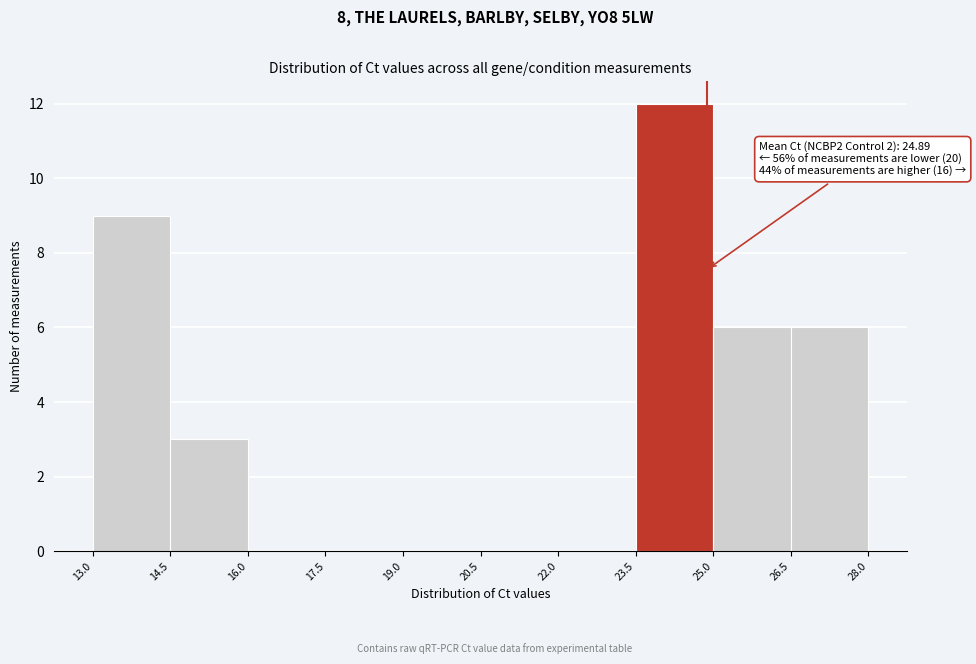

Over which range of the x-axis is the bar tallest?

23.5 to 25.0